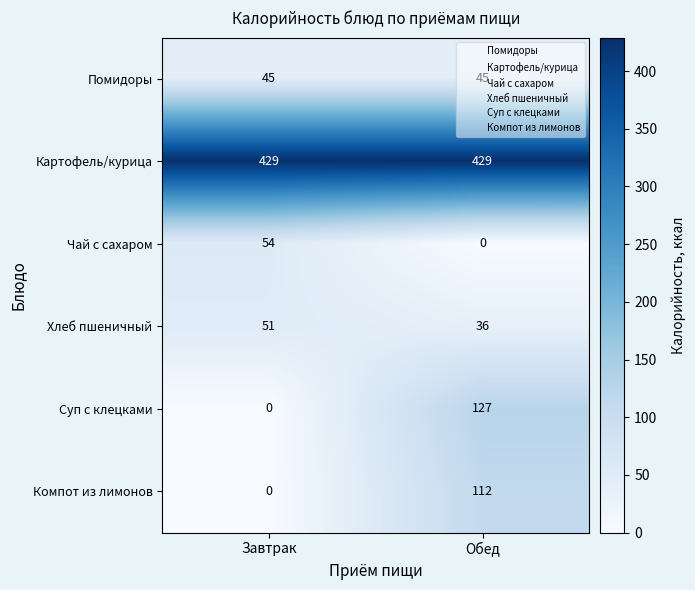

Between Завтрак and Обед, which series saw the biggest shift?

Суп с клецками